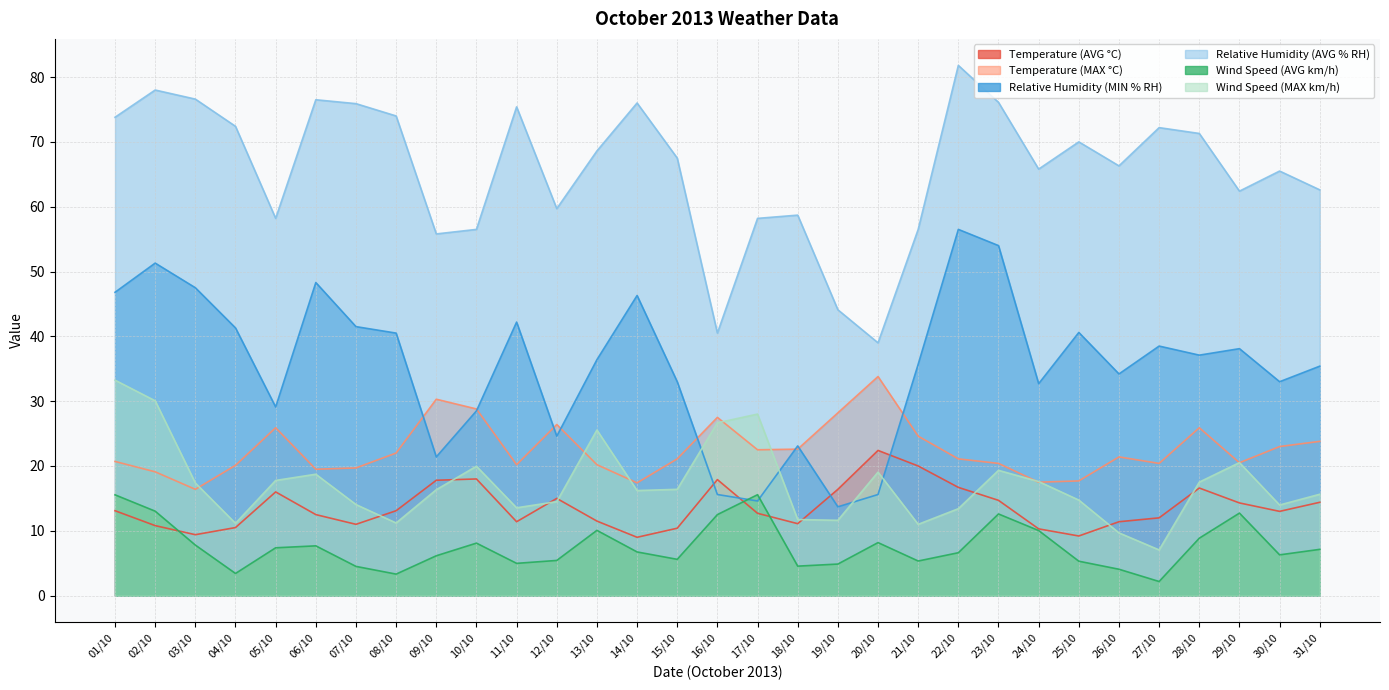

The Relative Humidity (AVG % RH) series shows 111.1 at 15/10. True or false?

False